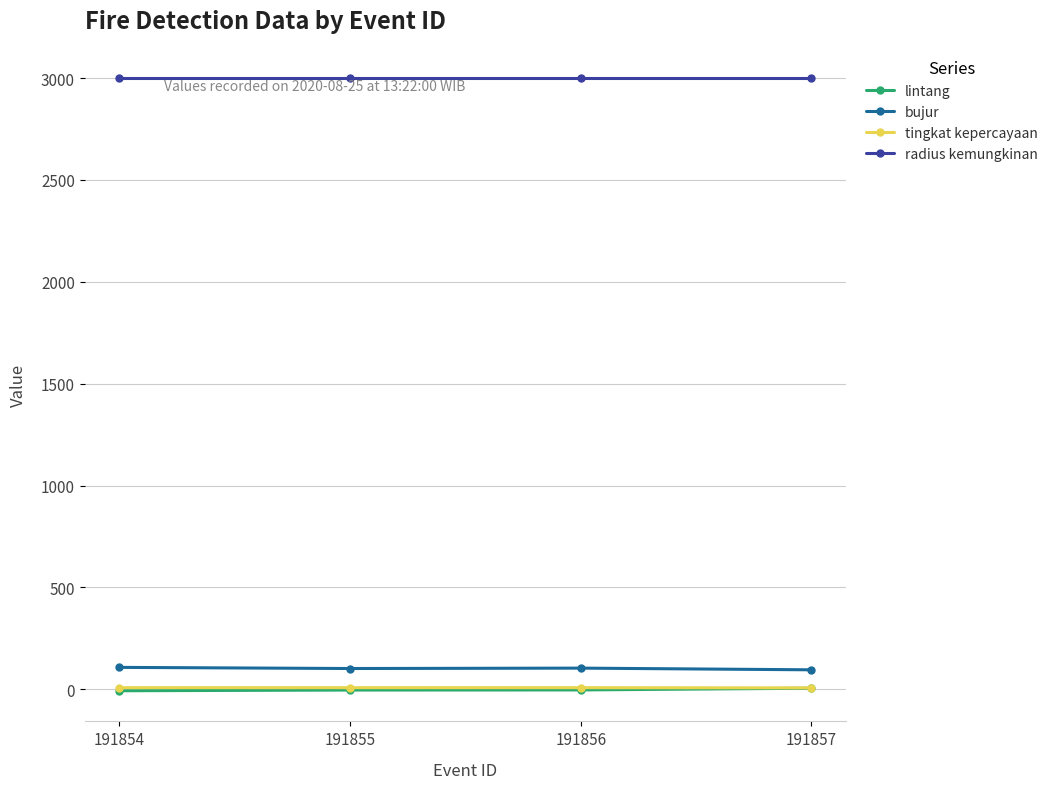

What is the maximum value shown in the chart?

3000.0